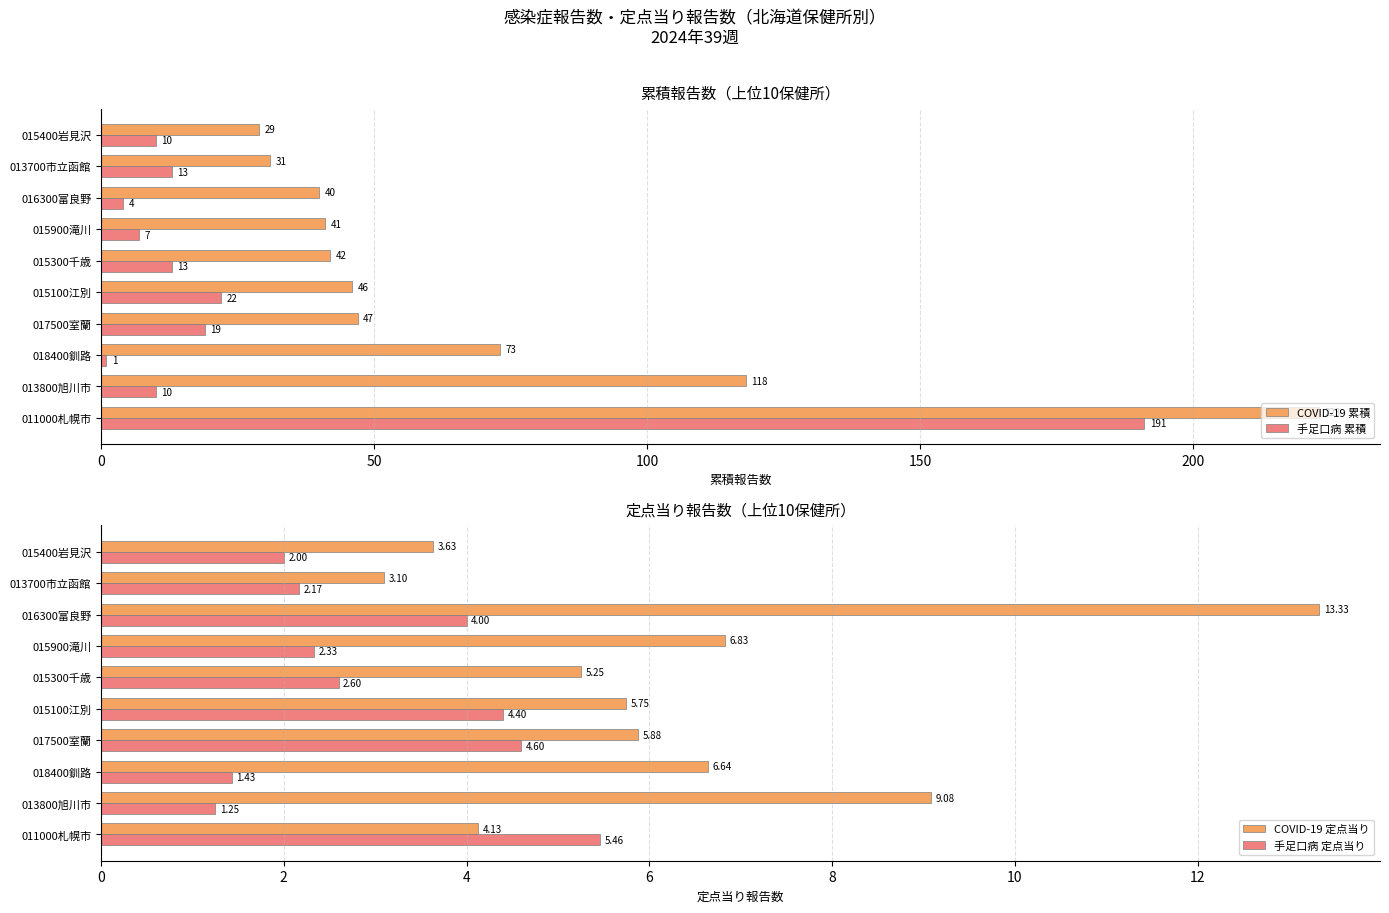

What is the lowest value of the COVID-19 累積 series?

29